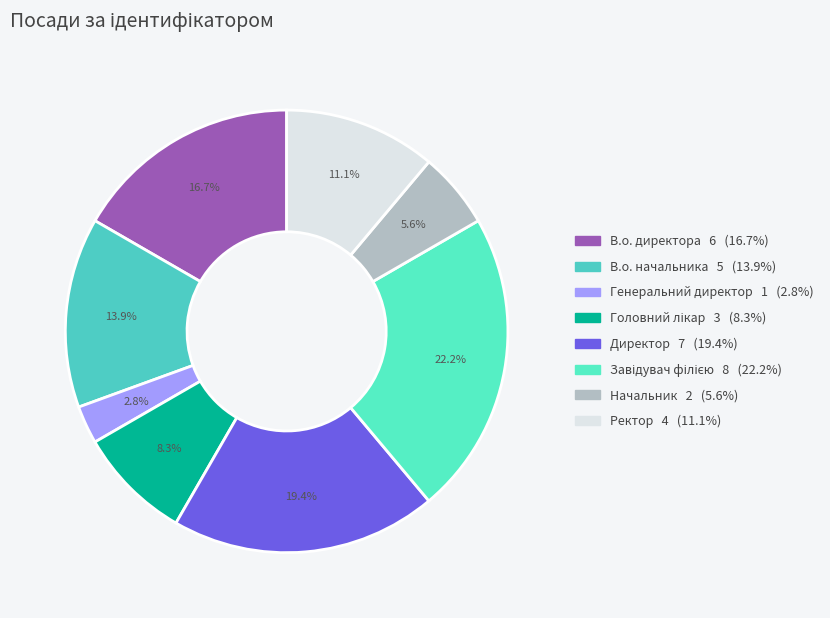

What is the smallest slice in the pie chart?

Генеральний директор